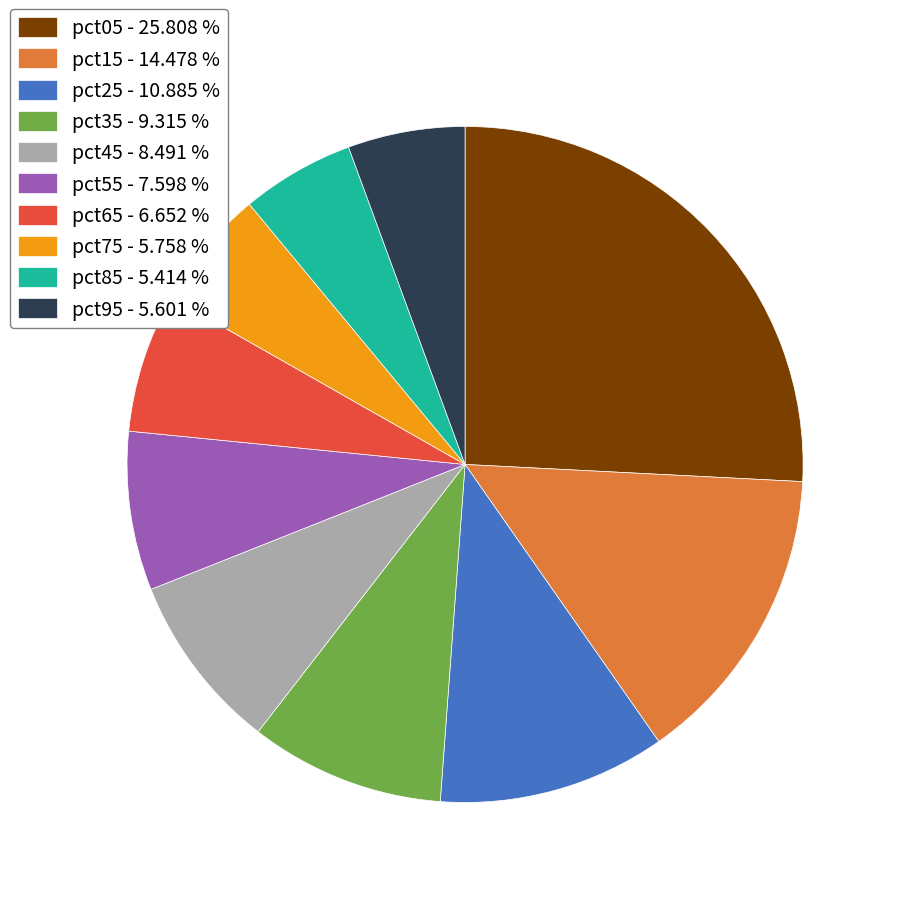

Which category has the biggest portion of the pie?

pct05